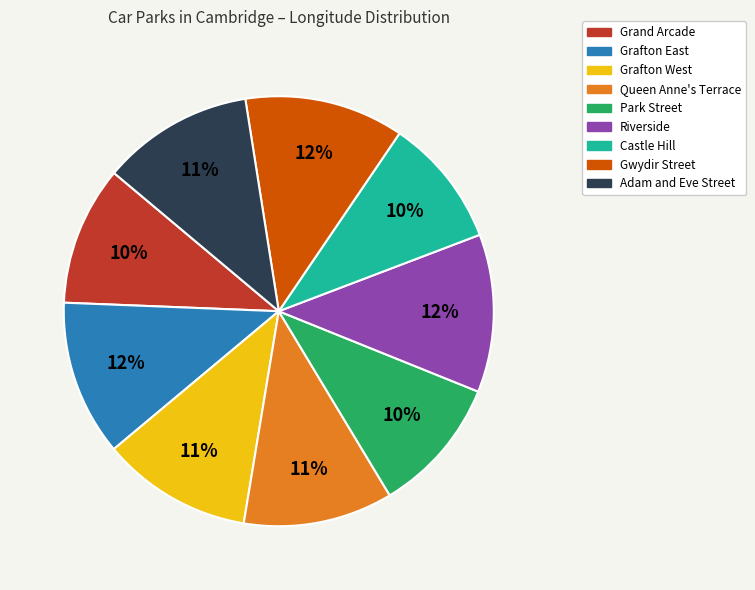

To the nearest percent, what is the combined percentage of Gwydir Street and Riverside?

24%